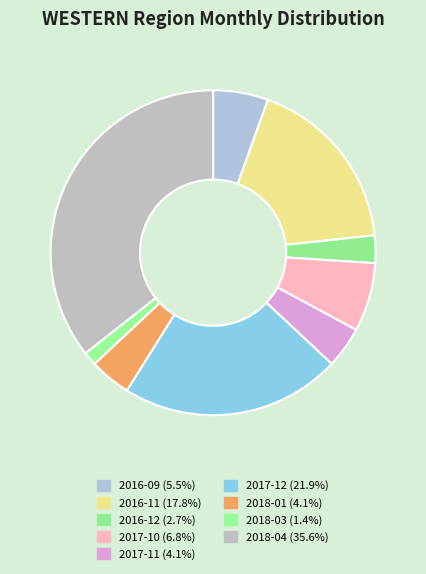

Is it true that 2017-11 is 17% of the pie?

False